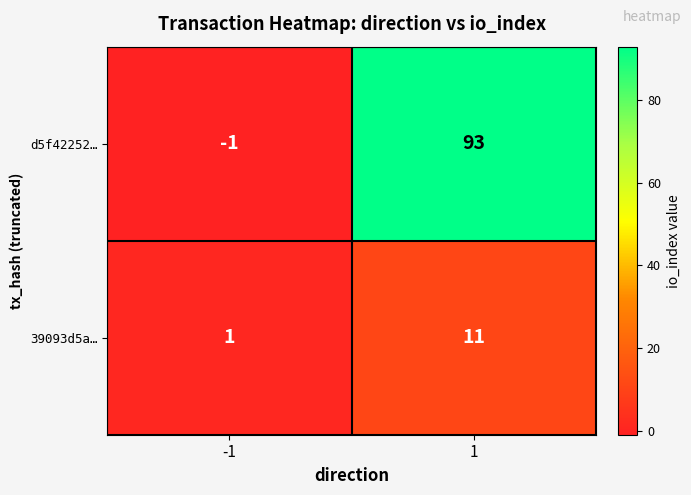

Which category has the highest value across all series?

1